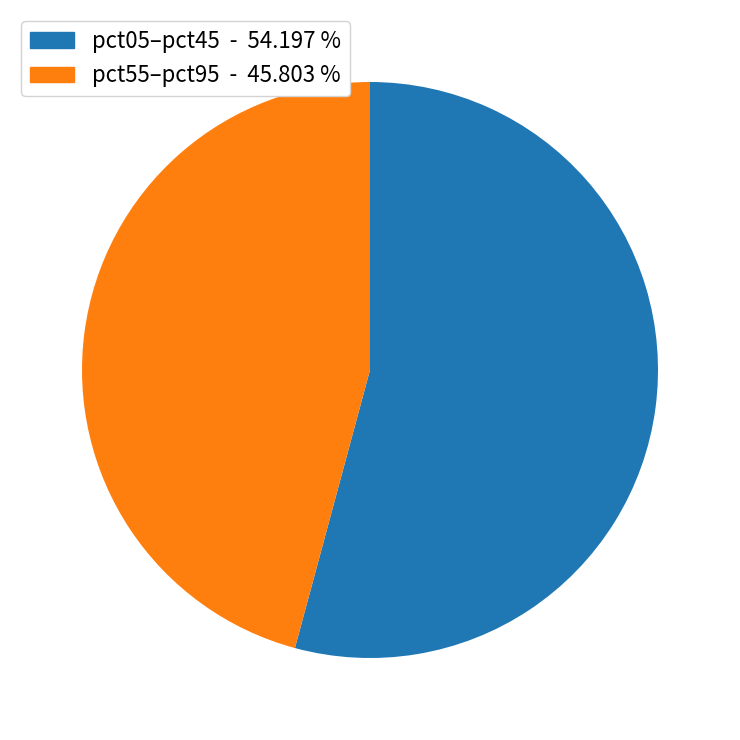

Is the sum of pct05–pct45 - 54.197 % and pct55–pct95 - 45.803 % greater than half?

Yes